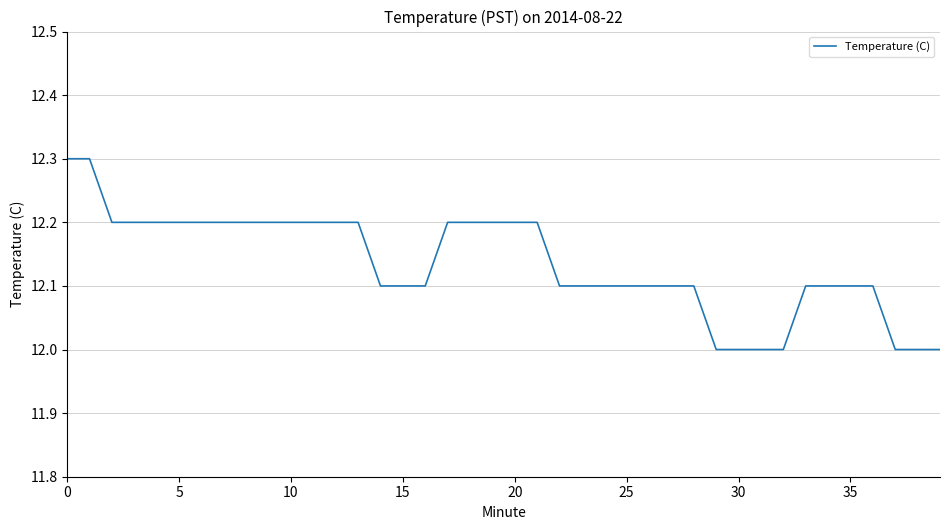

What is the difference between the maximum and second lowest values?

0.3